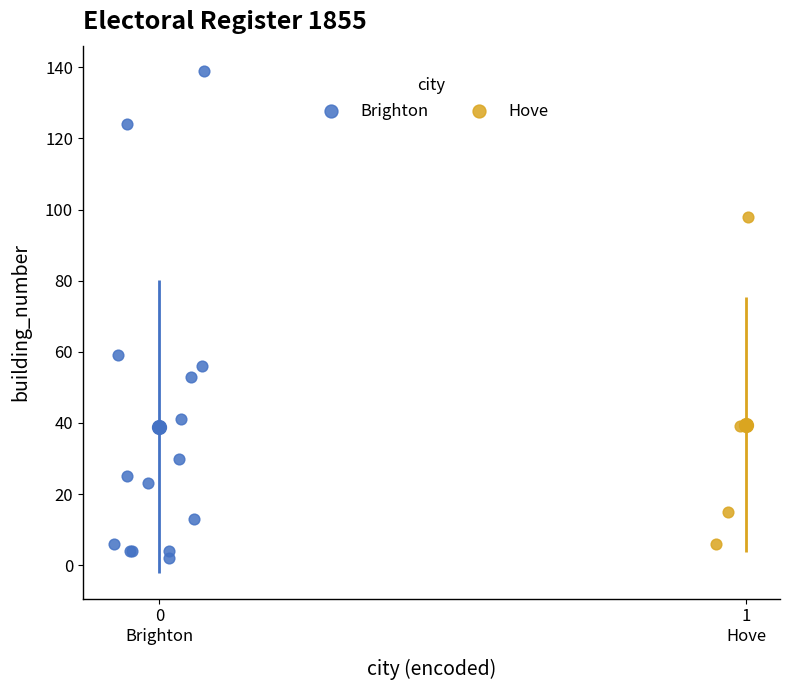

Which series reaches the maximum Y coordinate?

Brighton